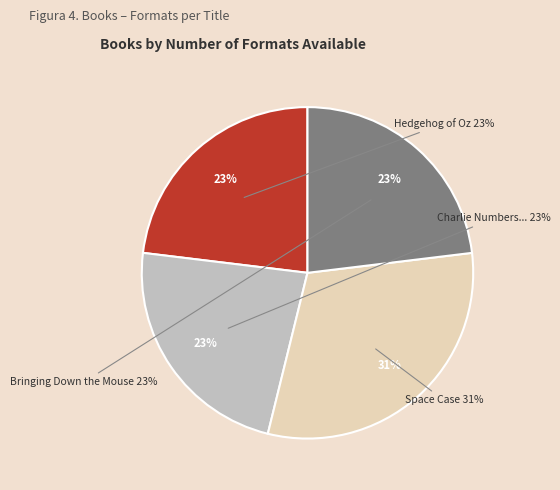

What percentage do Charlie Numbers and the Man in the Moon and Space Case together represent?

53.8%